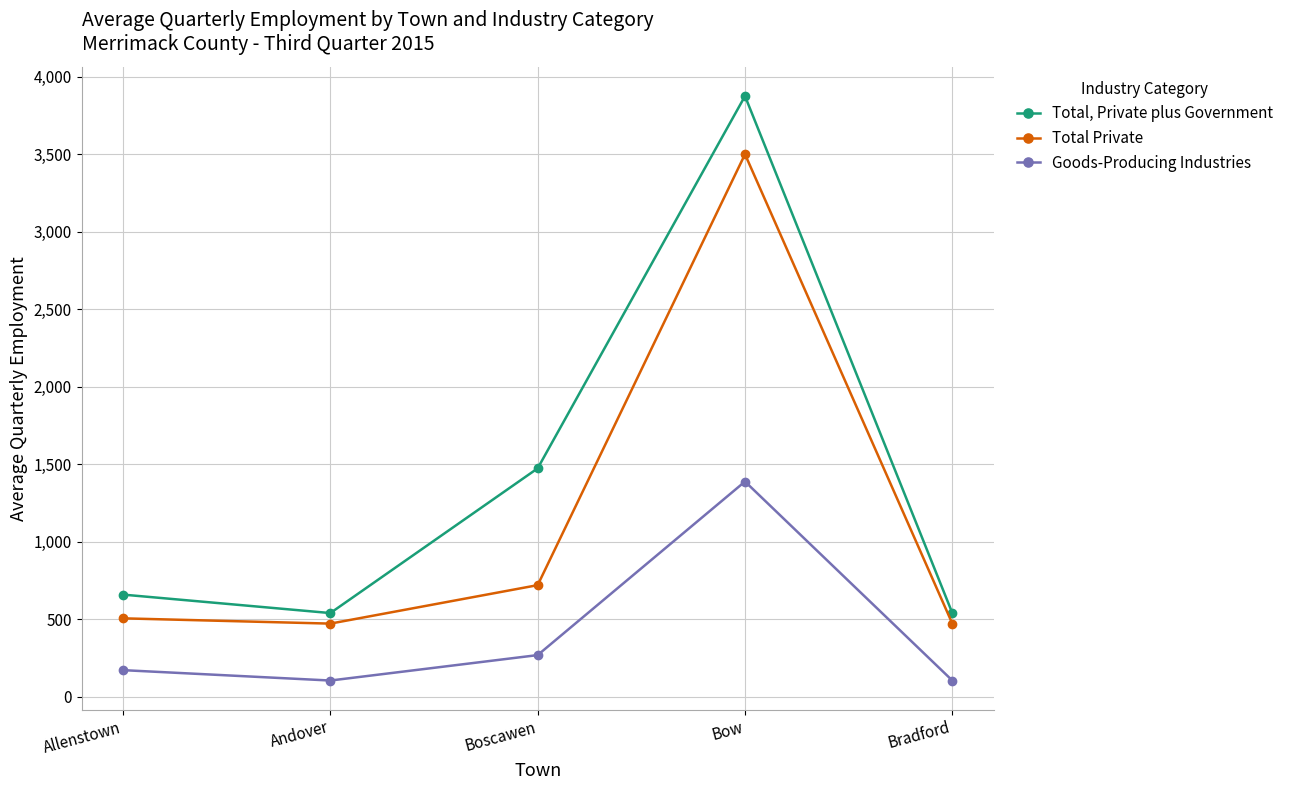

Count the number of categories in the chart.

5